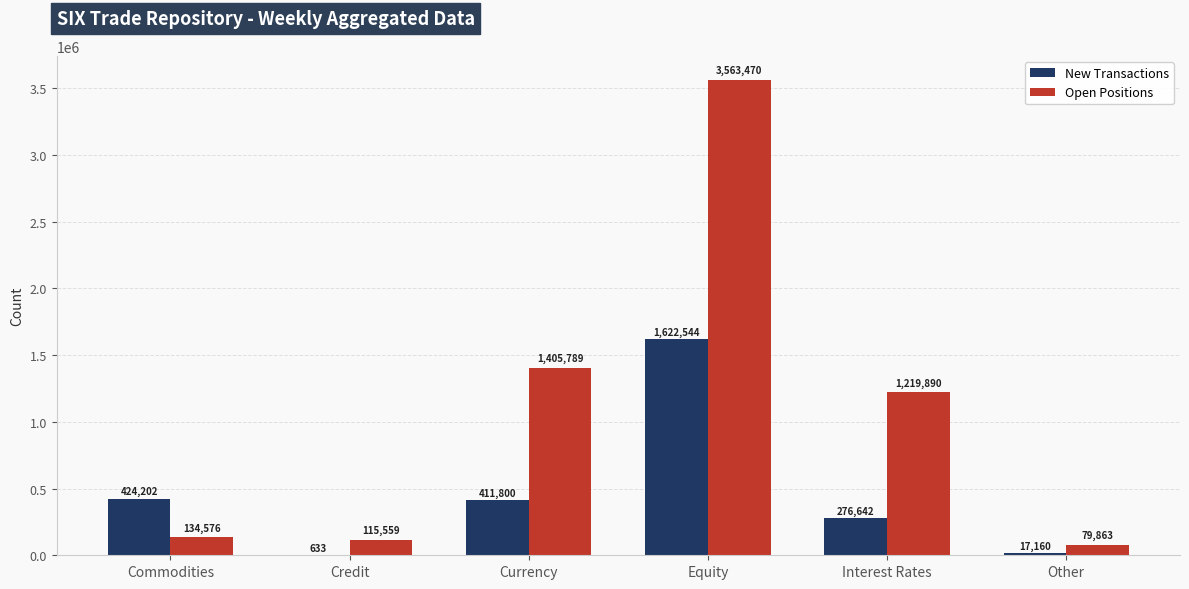

What is the difference between the Open Positions values at Interest Rates and Commodities?

1085314